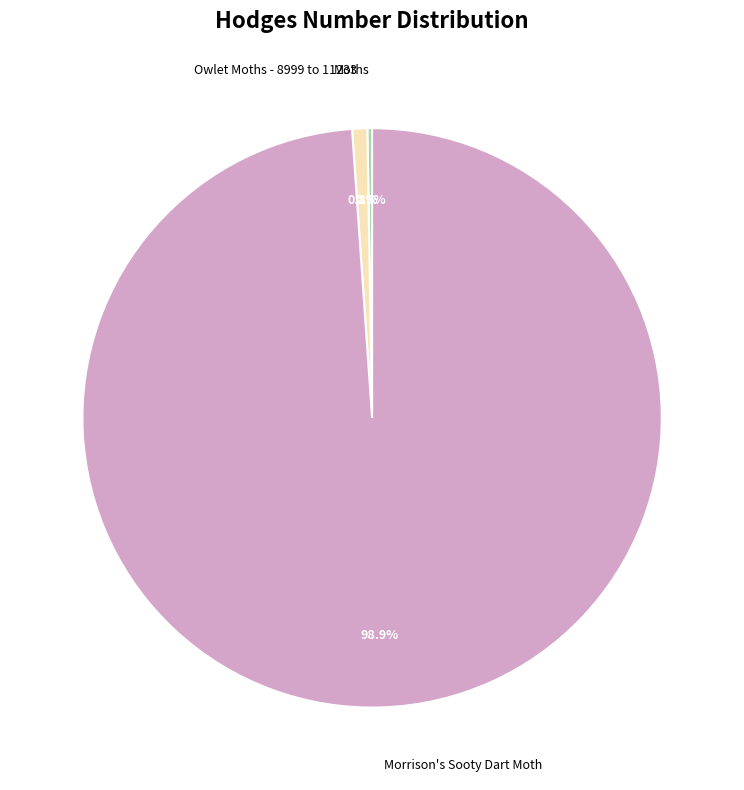

Is there a majority slice in this chart?

Yes